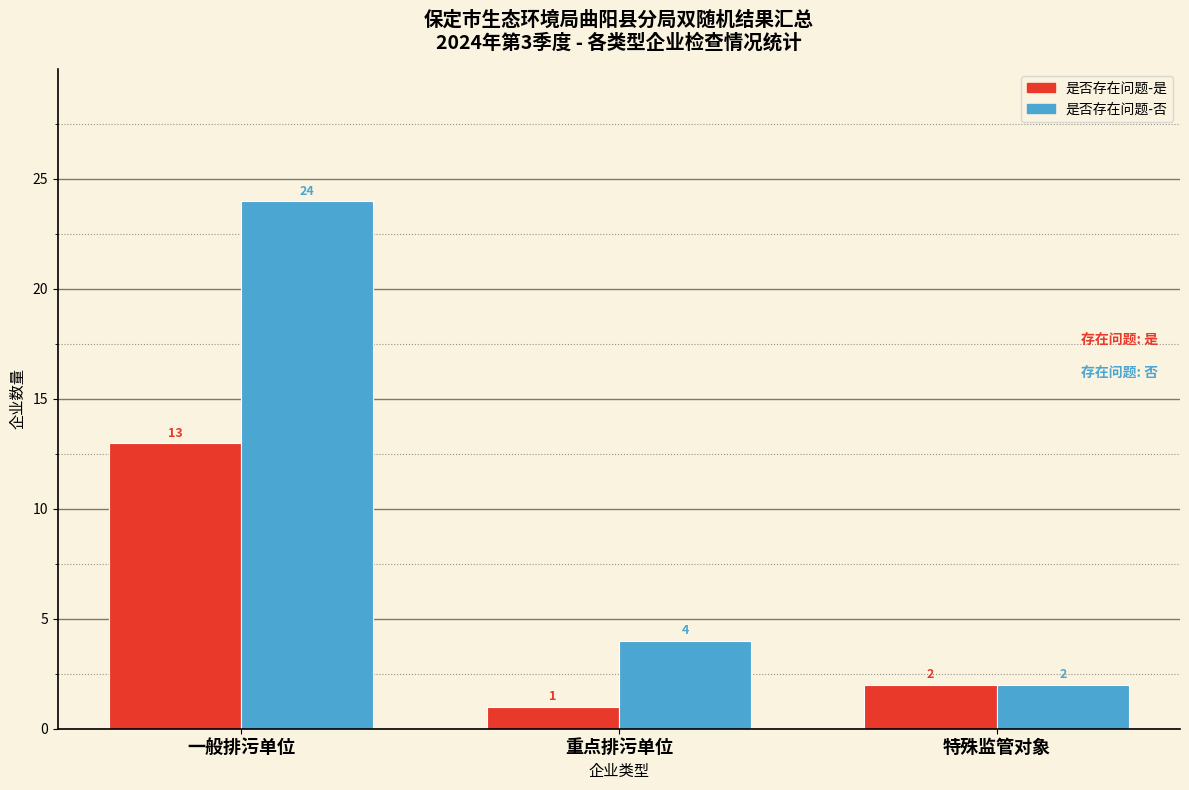

At which category is the sum across all series the highest?

一般排污单位